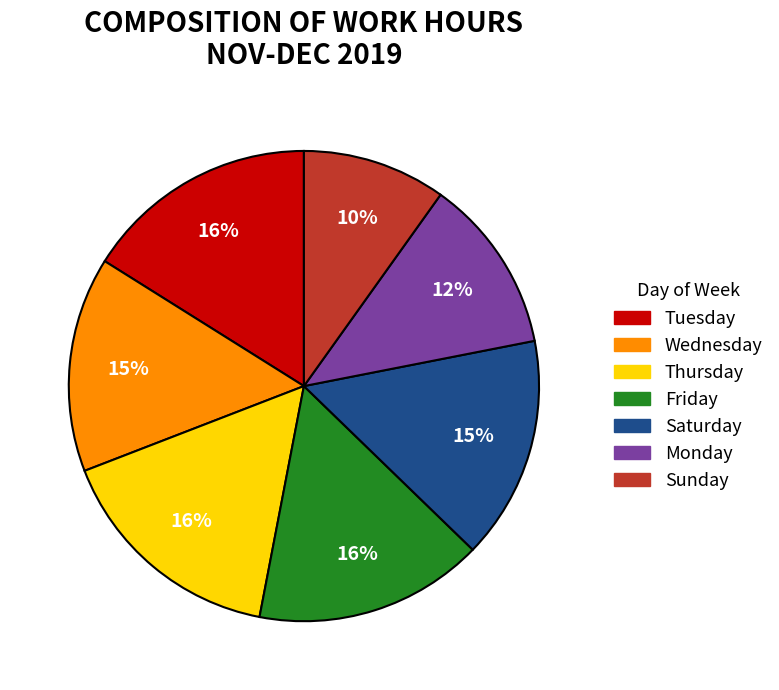

To the nearest percent, what is the difference between the largest and smallest slice percentages?

6%